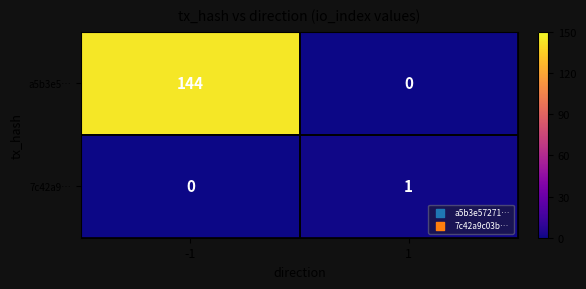

Is it true that 7c42a9… equals 1 at 1?

True